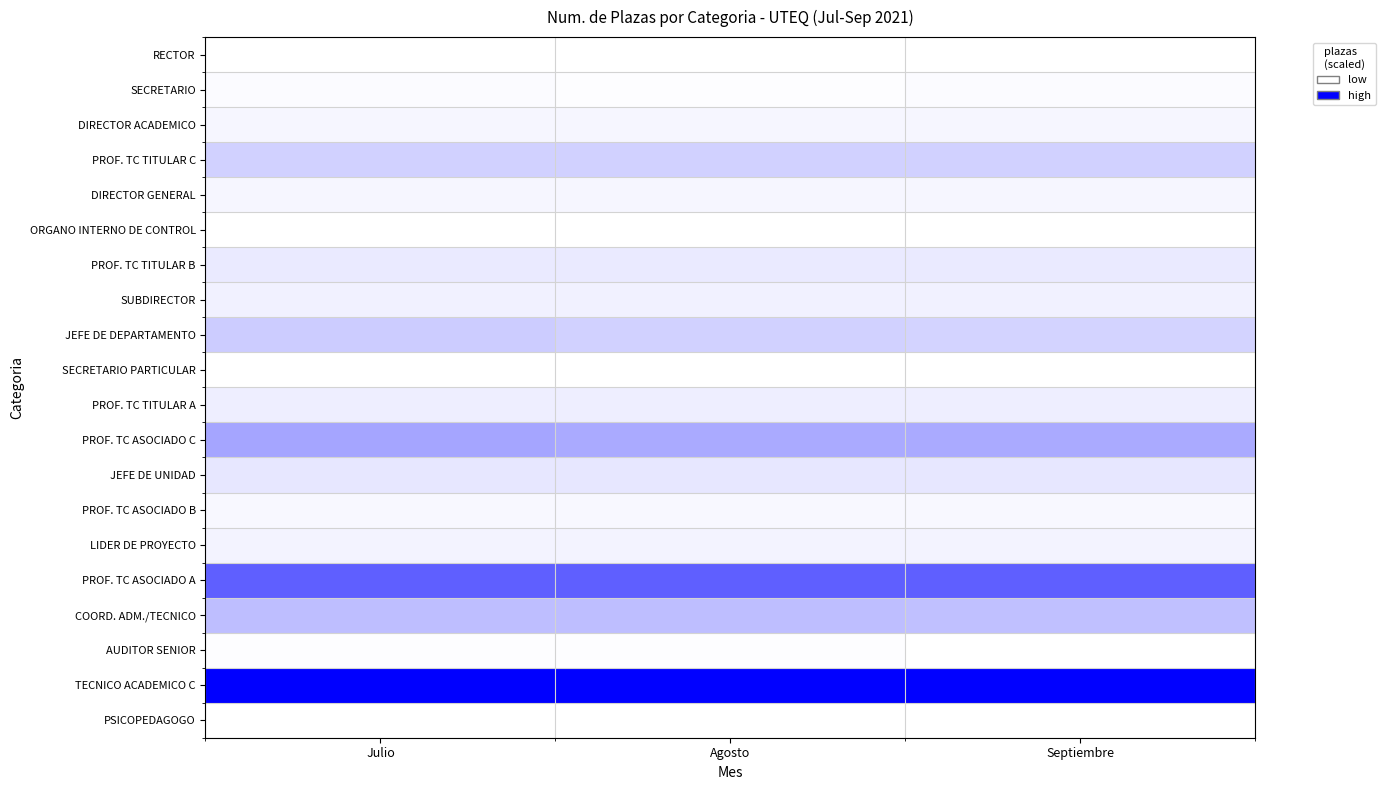

Which series has the largest total across all categories?

TECNICO ACADEMICO C